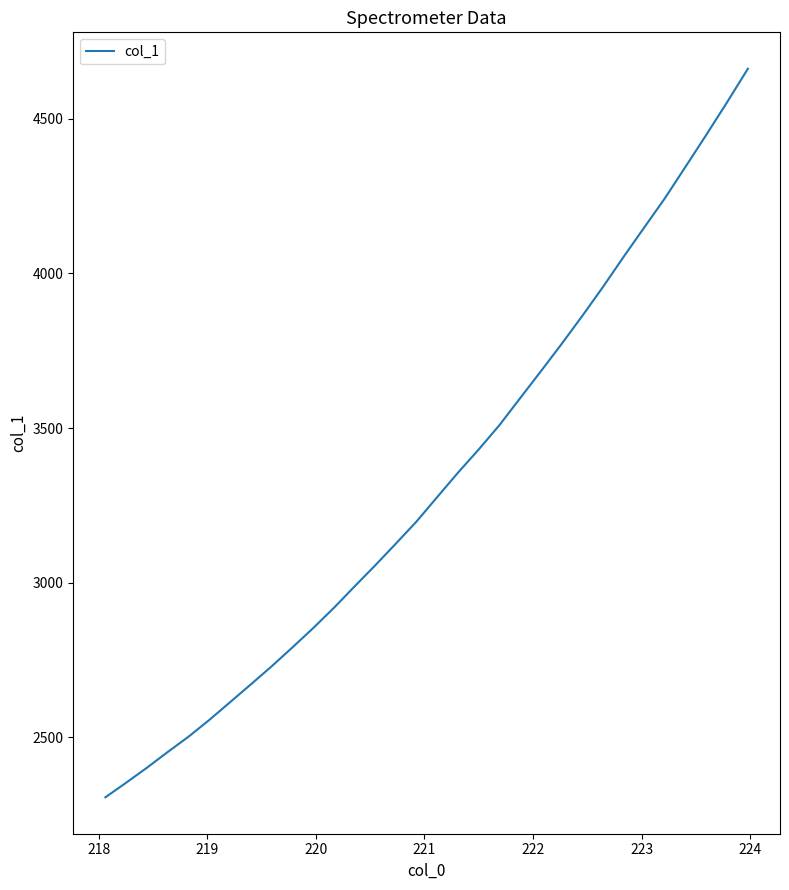

Does the chart have visible grid lines?

No